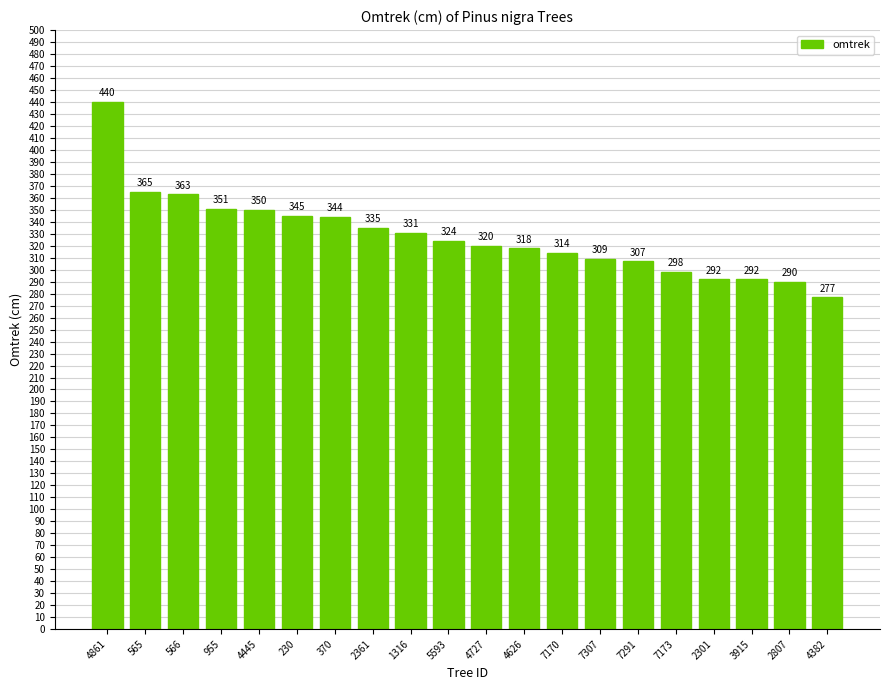

Reading left to right, list all the values displayed in this chart.

4861=440	565=365	566=363	955=351	4445=350	230=345	370=344	2361=335	1316=331	5593=324	4727=320	4626=318	7170=314	7307=309	7291=307	7173=298	2301=292	3915=292	2807=290	4382=277